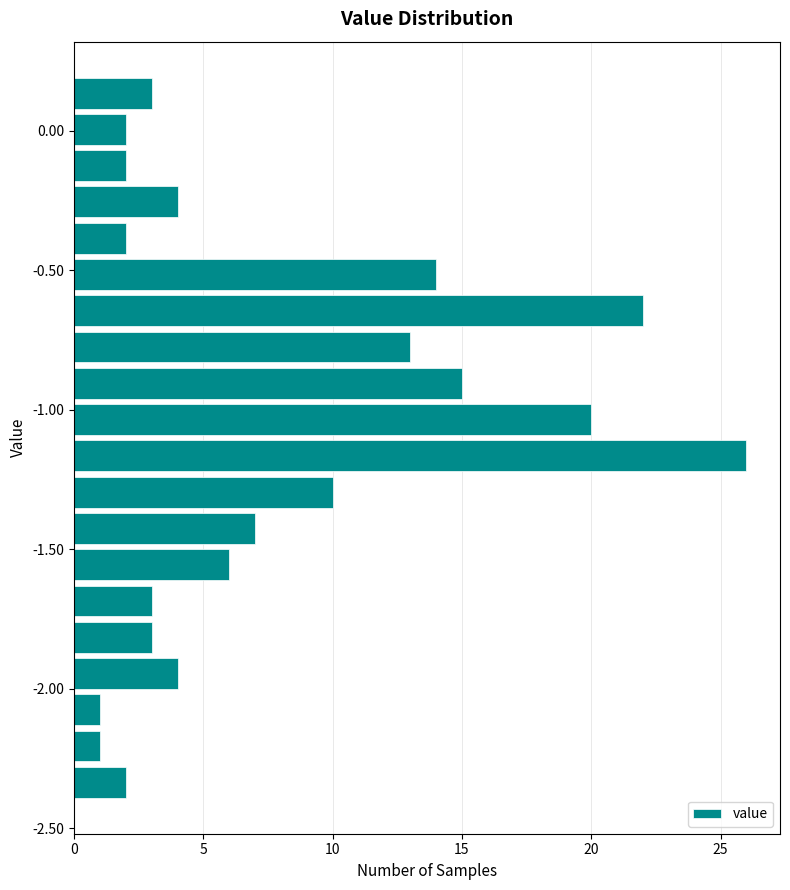

Read against the y-axis, roughly where is the centre of the longest bar?

-1.15